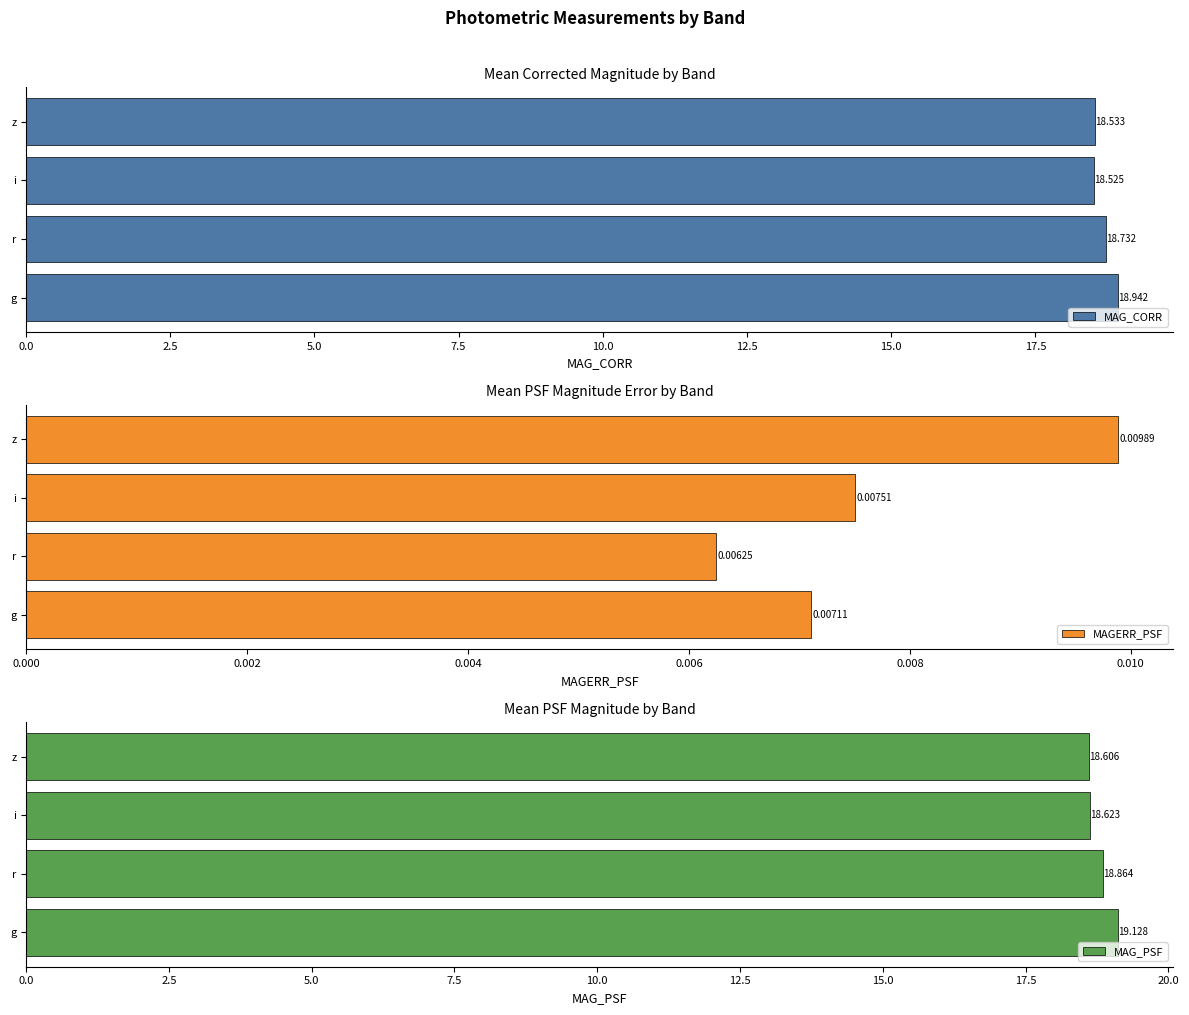

Reading left to right, what are all the values shown in this chart?

MAG_CORR: 18.9	18.7	18.5	18.5
MAGERR_PSF: 0.0	0.0	0.0	0.0
MAG_PSF: 19.1	18.9	18.6	18.6